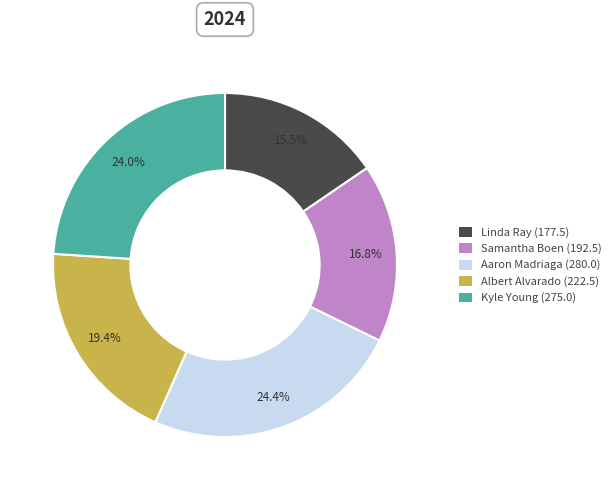

To the nearest percent, what is the difference between the largest and smallest slice percentages?

9%